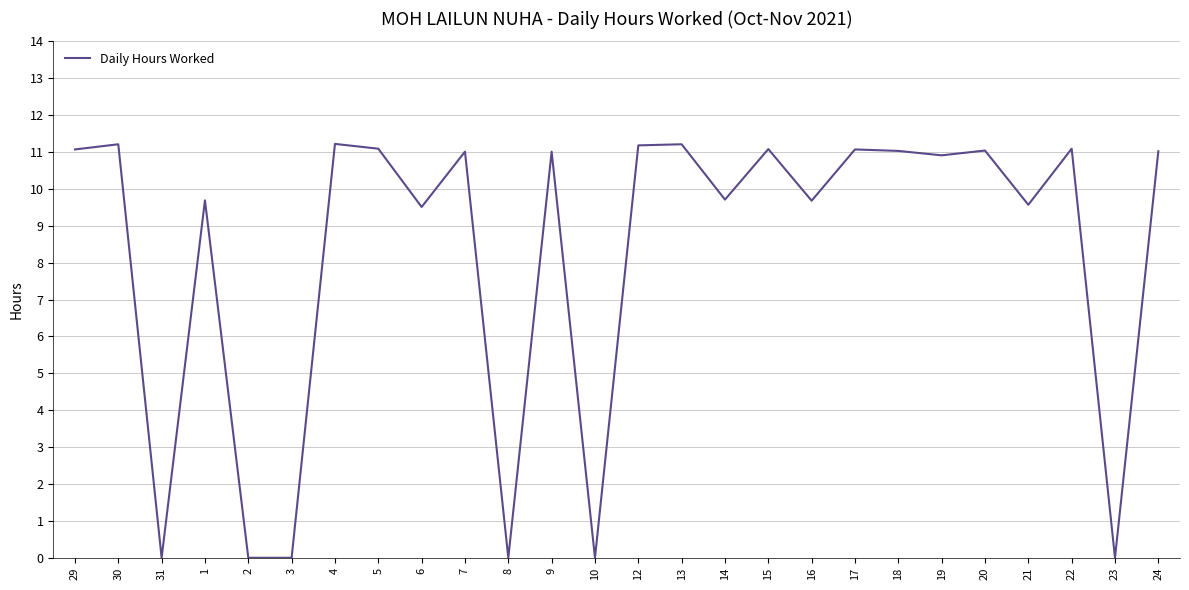

What is the difference between the maximum and minimum values?

11.2